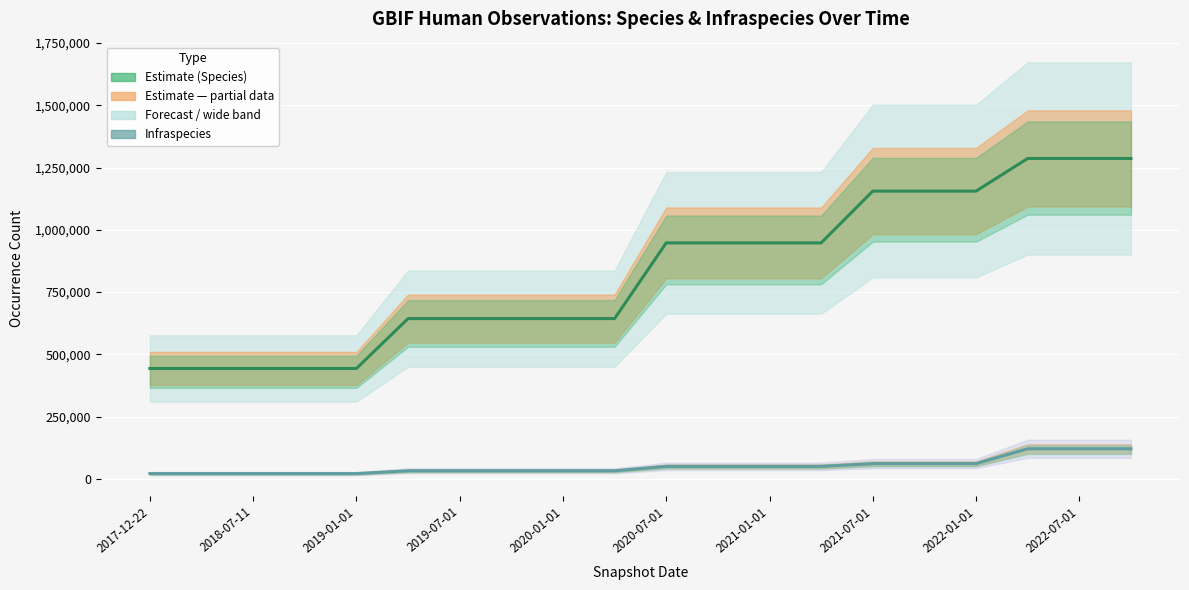

What position from the left is 2020-01-01?

9